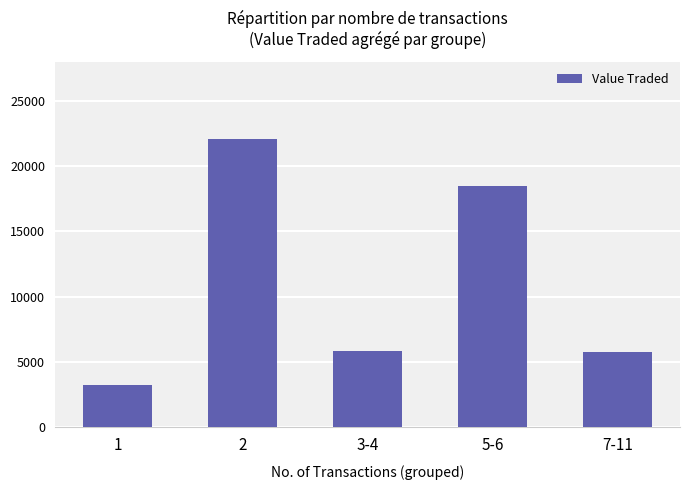

What value does the data have at 7-11?

5756